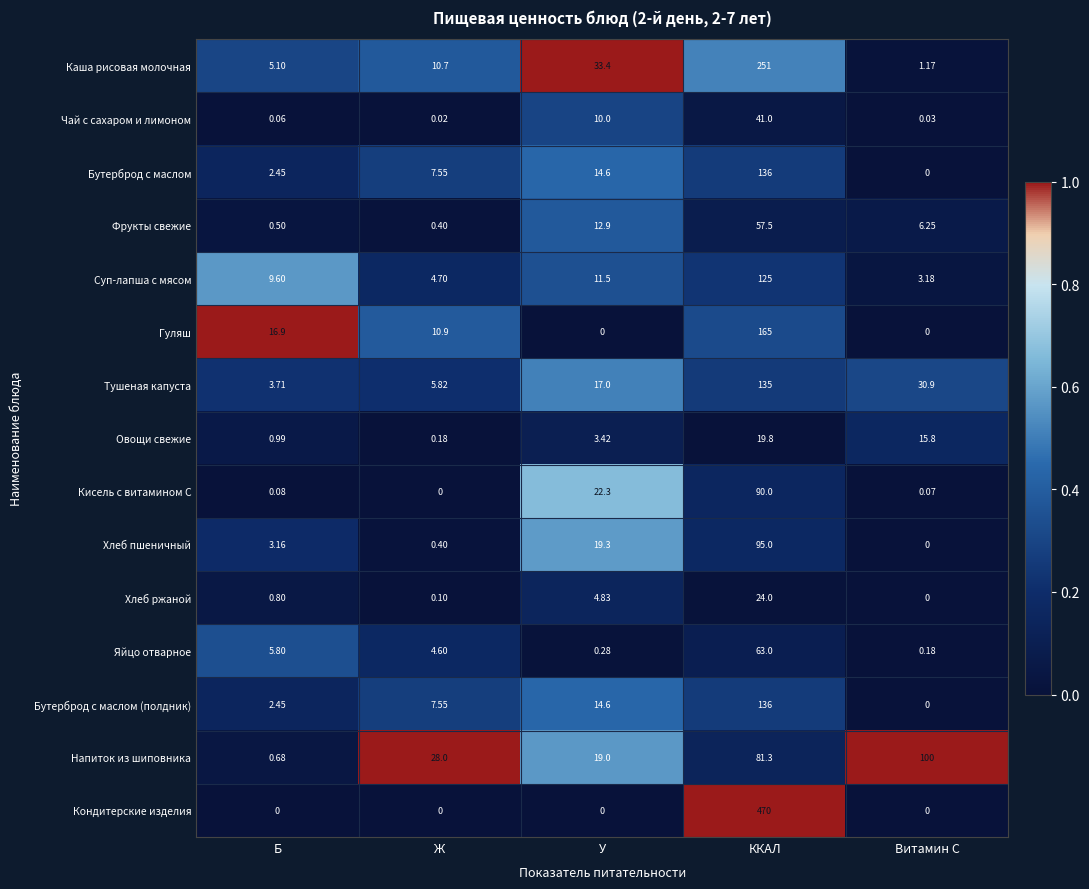

At which label does Гуляш first exceed 10?

Б